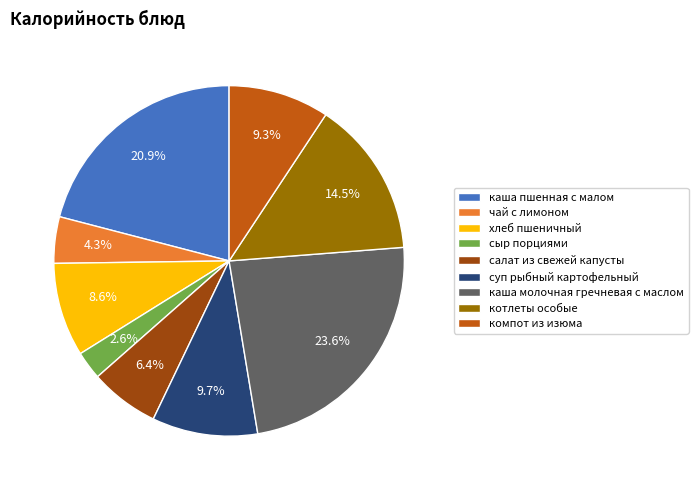

True or false: салат из свежей капусты accounts for 13% of the total.

False